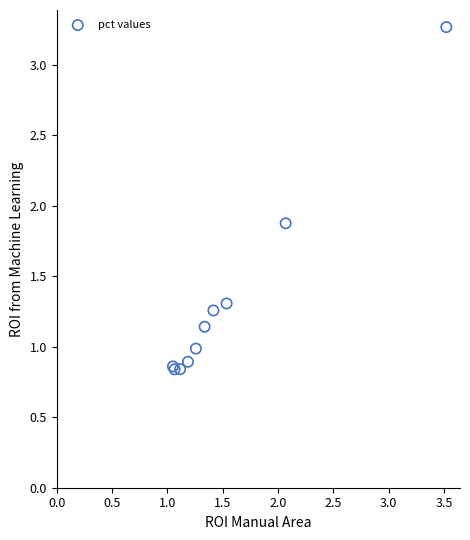

What Y value in the scatter plot is closest to 2?

1.9